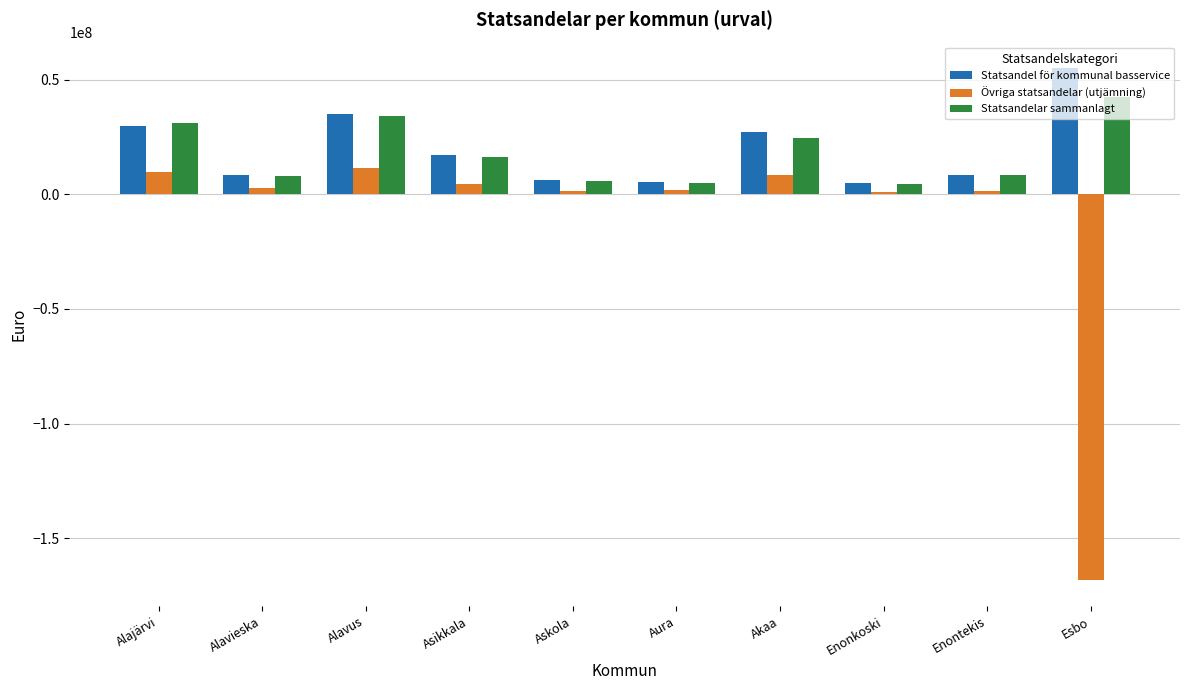

How many data points in Övriga statsandelar (utjämning) are less than 2744122?

5